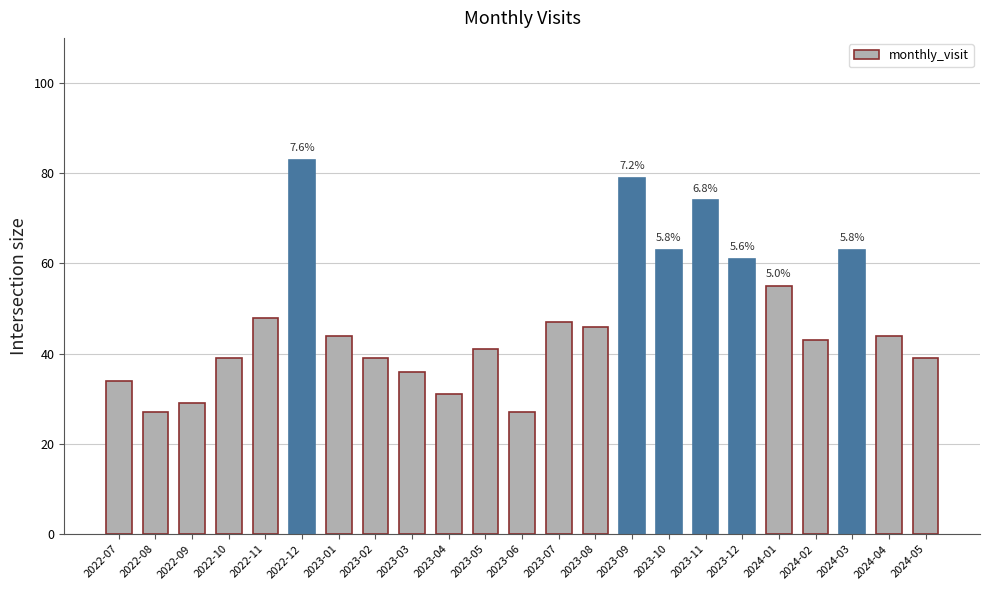

Are the bars horizontal?

No